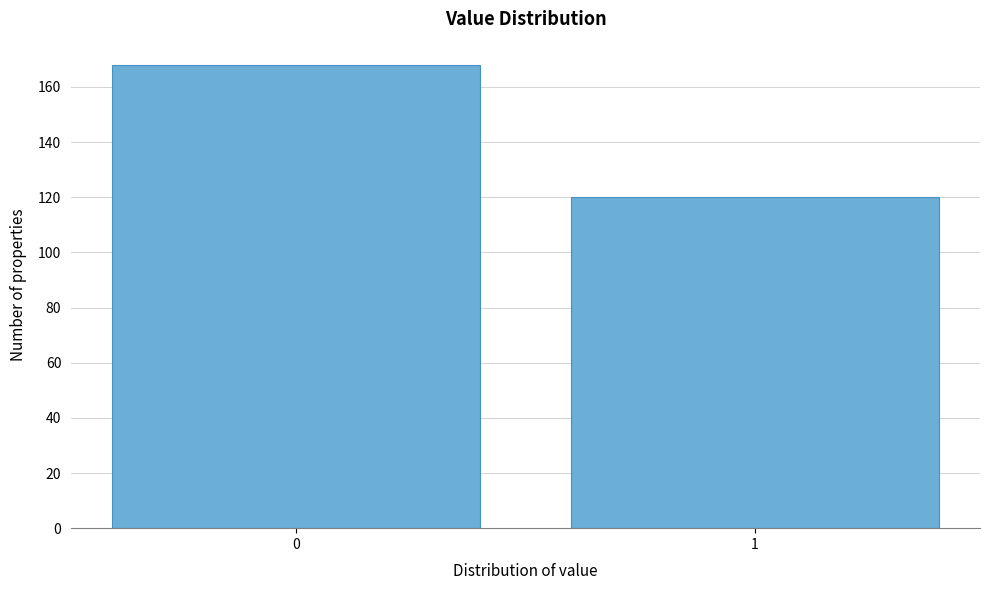

Reading right to left, extract all data points from this chart.

1=120	0=168